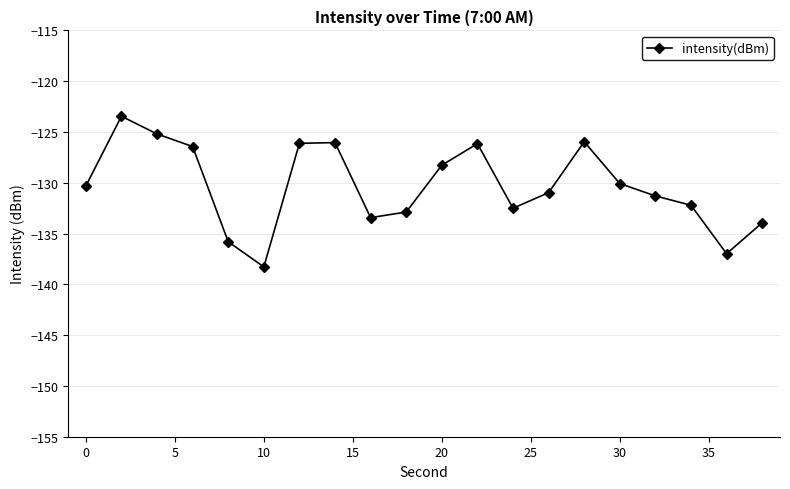

What is the value of the 18th point from the left?

-132.2